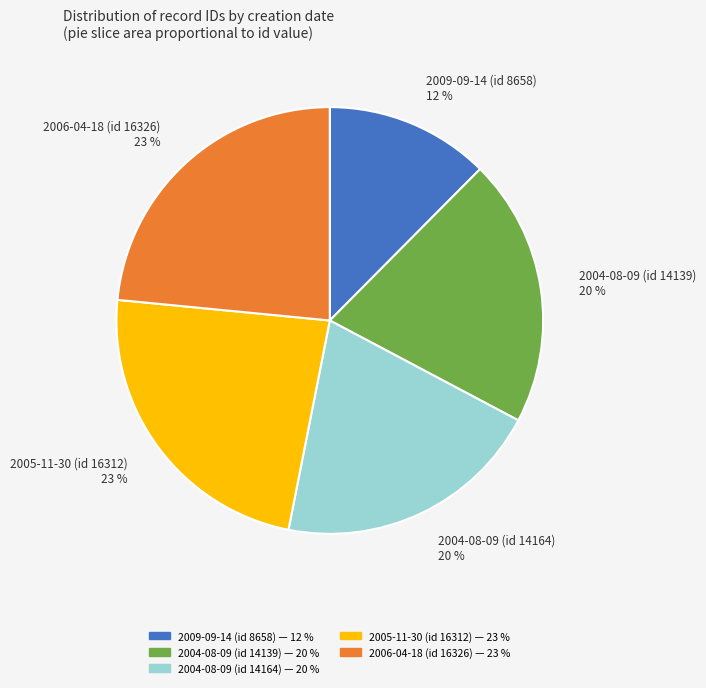

Approximately how many times larger is the value at 2005-11-30 (id 16312) compared to 2009-09-14 (id 8658)?

1.9